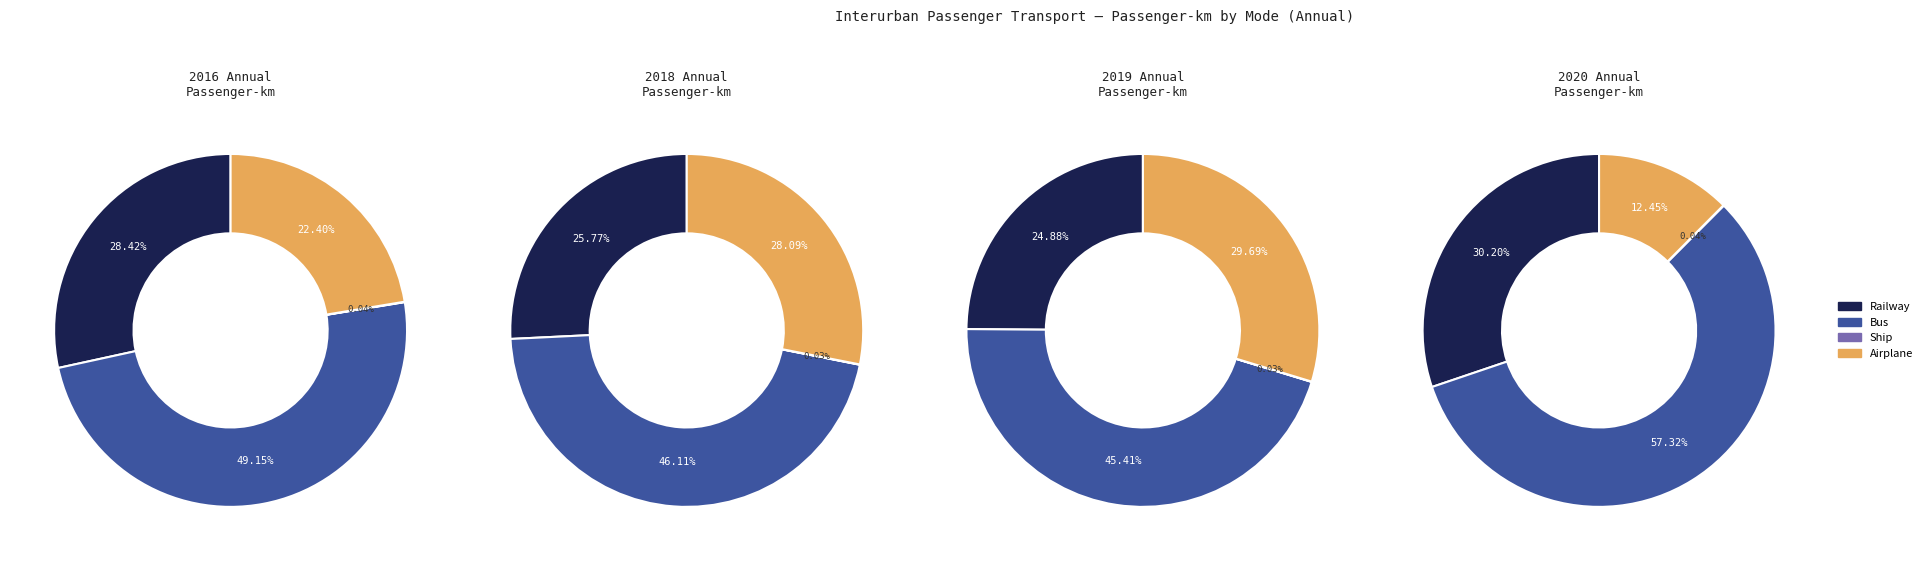

Does Railway account for over 50% of the chart?

No